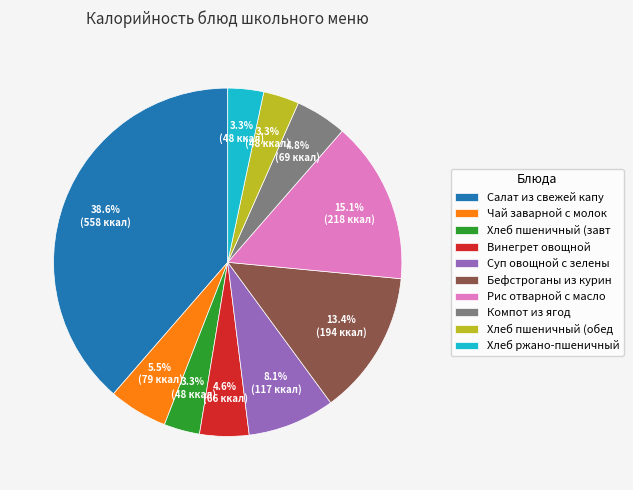

Is there any slice that represents more than half of the pie?

No